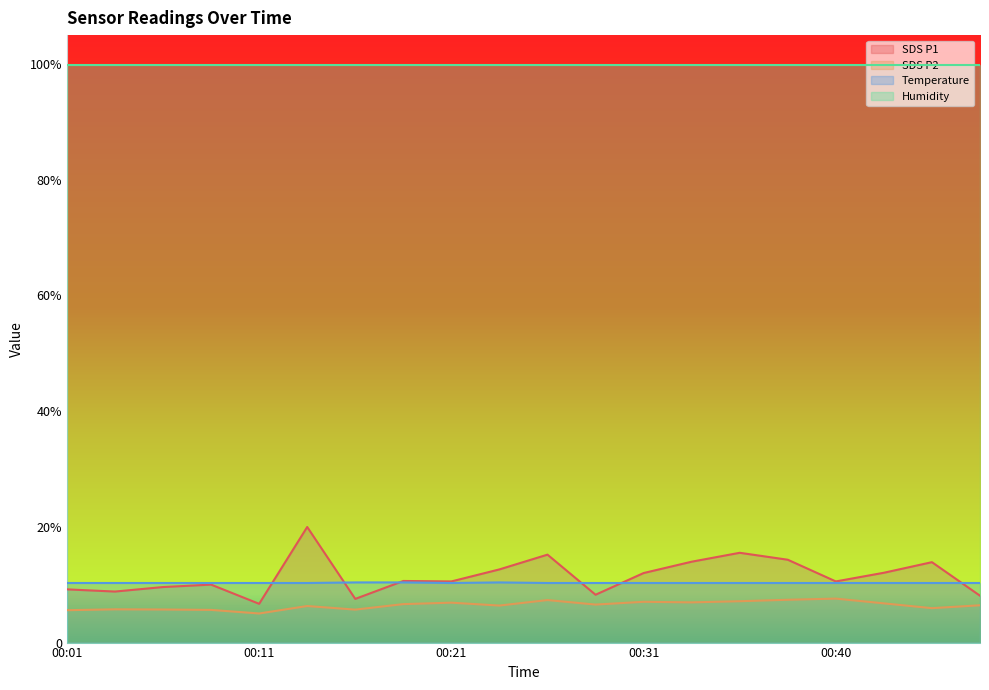

What is the difference between the maximum and minimum values in the SDS_P1 series?

13.3